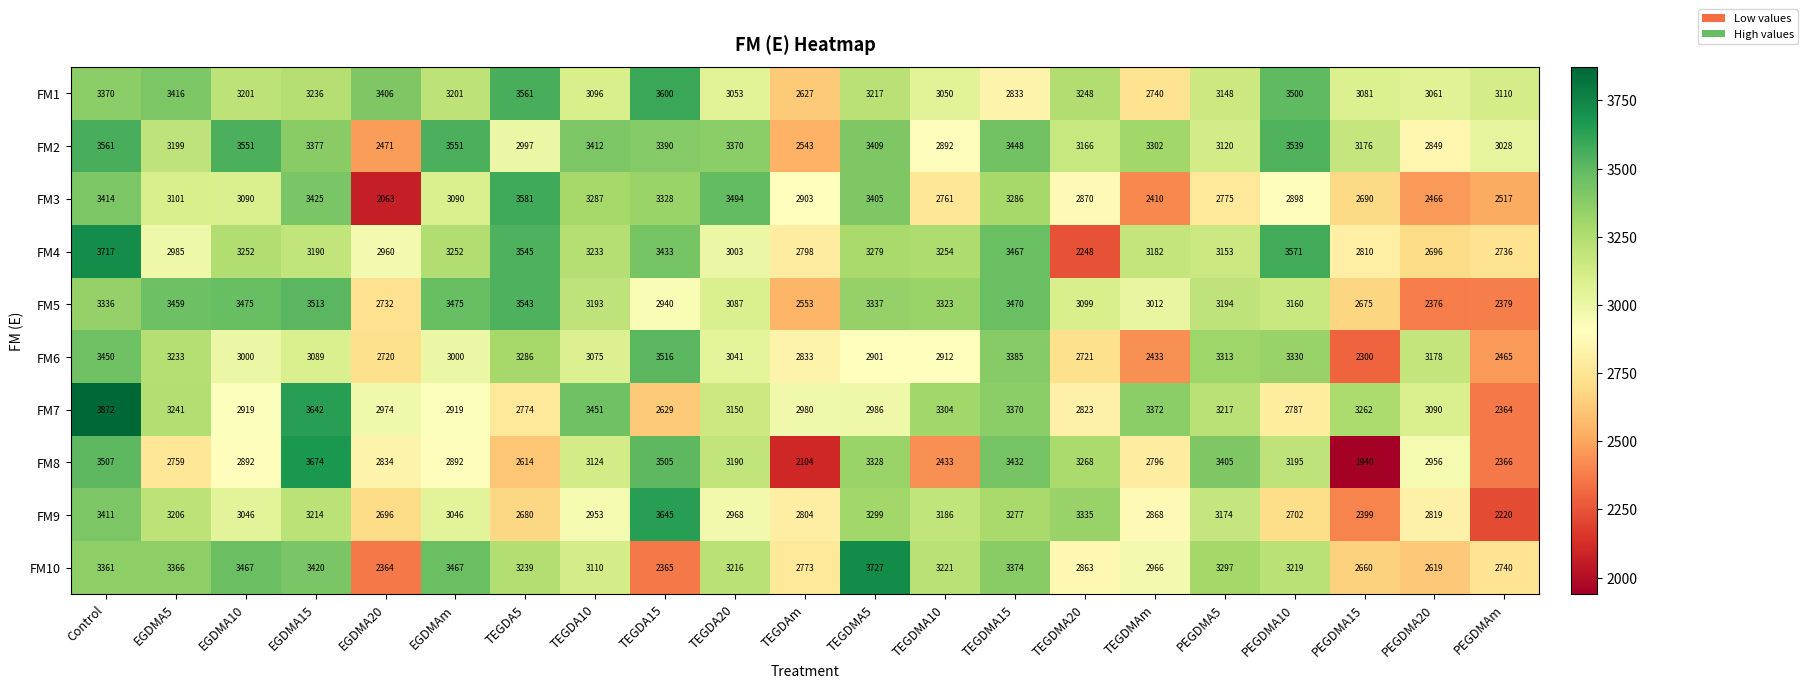

What is the difference between the FM8 values at Control and TEGDMAm?

711